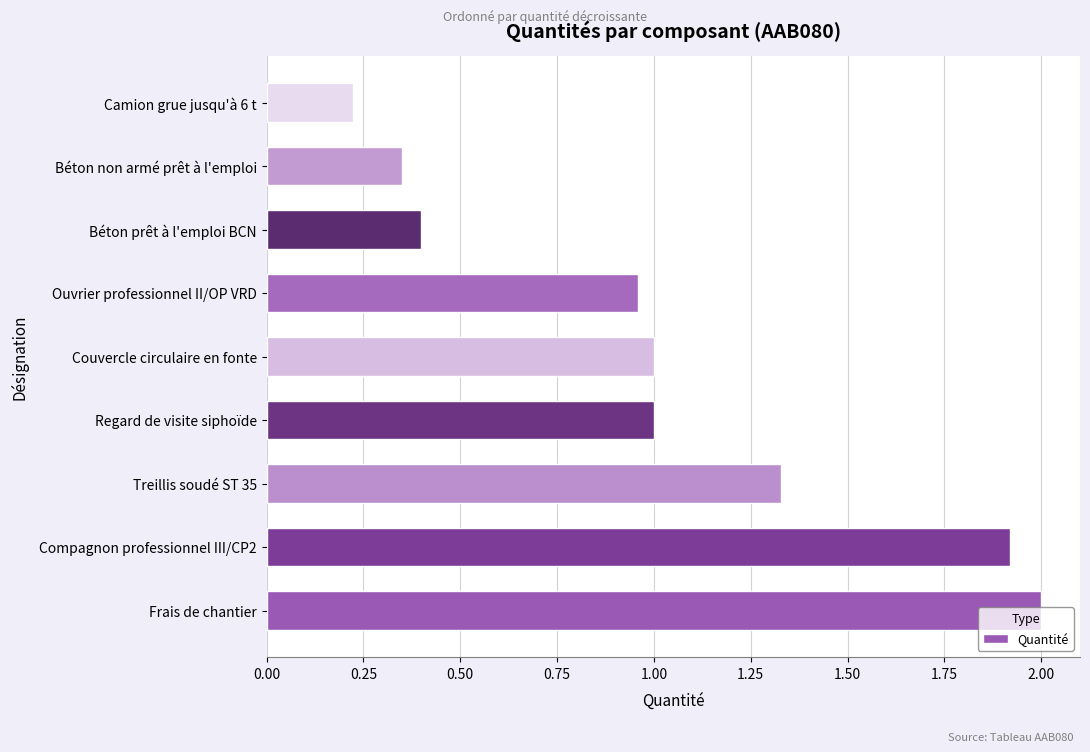

How many data points does each series have?

9